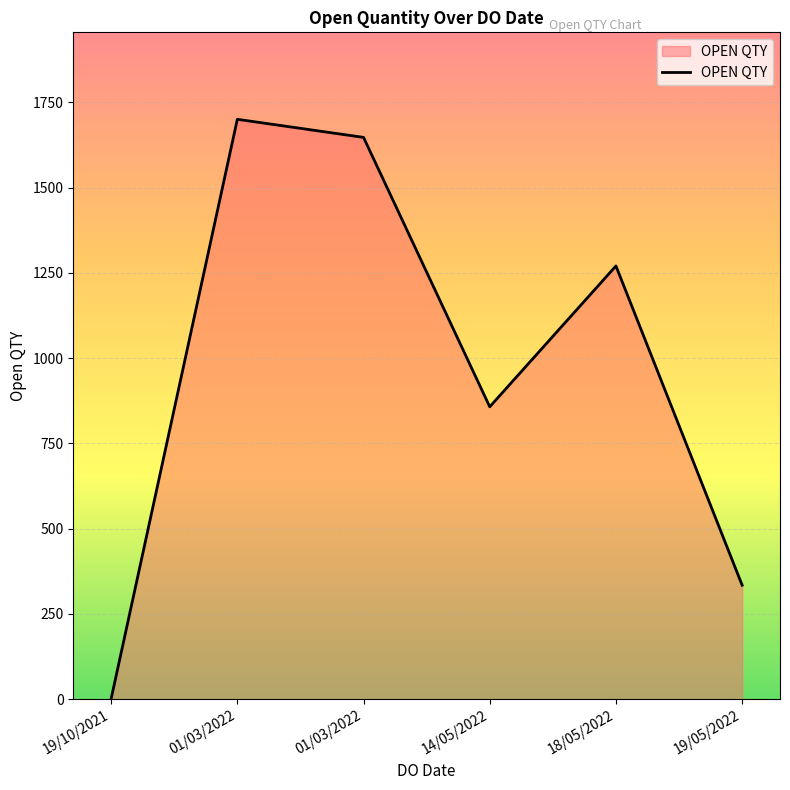

What is the change in value from 01/03/2022 to 14/05/2022?

-843